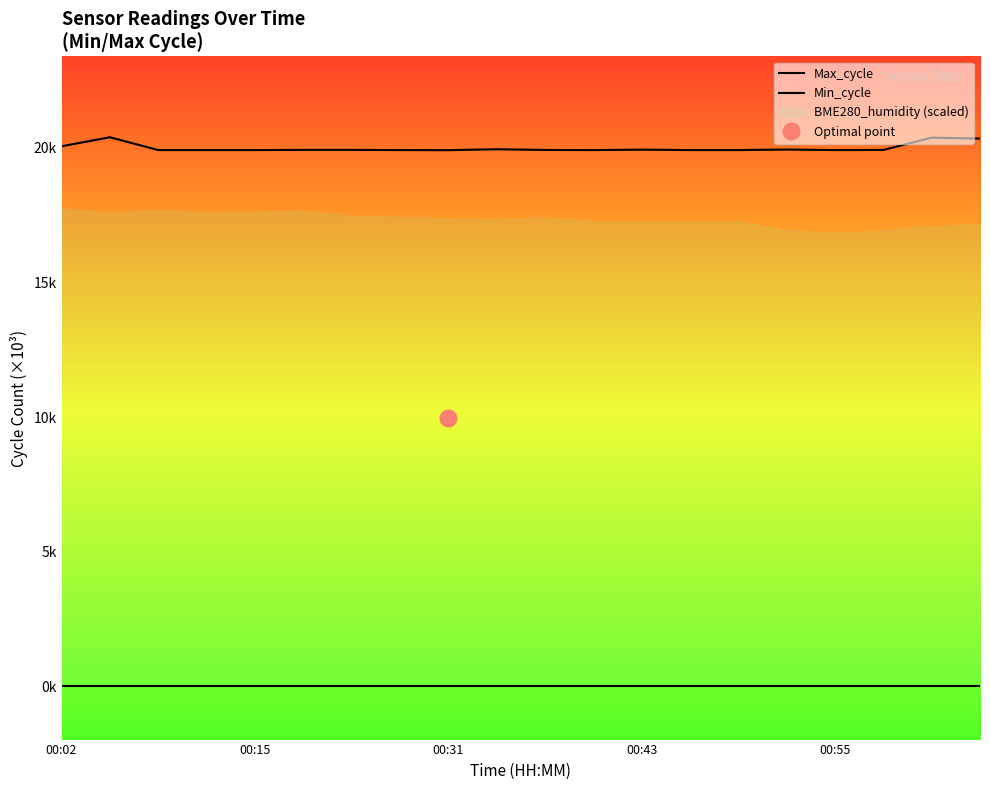

The Max_cycle series shows 19.9 at 6. True or false?

True